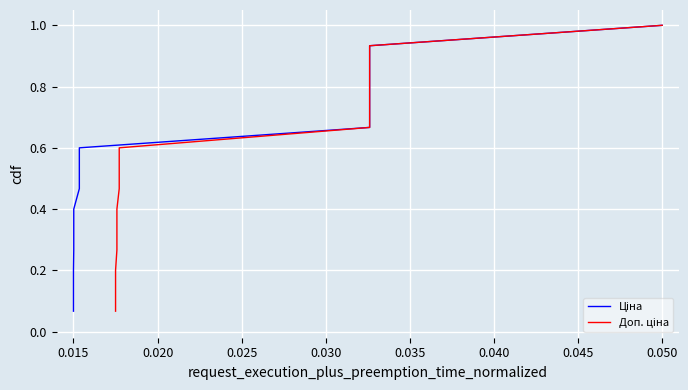

What is the difference between the second highest and minimum values in the Доп. ціна series?

0.9